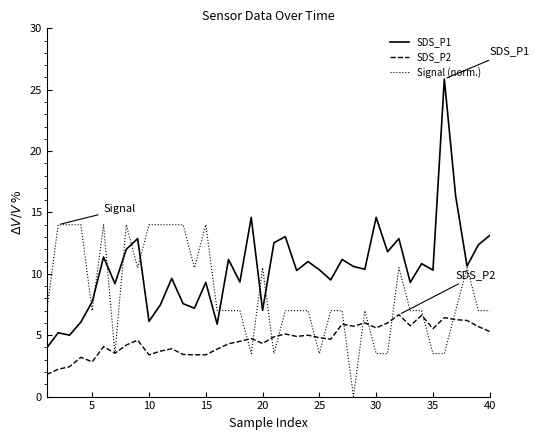

Which series has the largest total across all categories?

SDS_P1